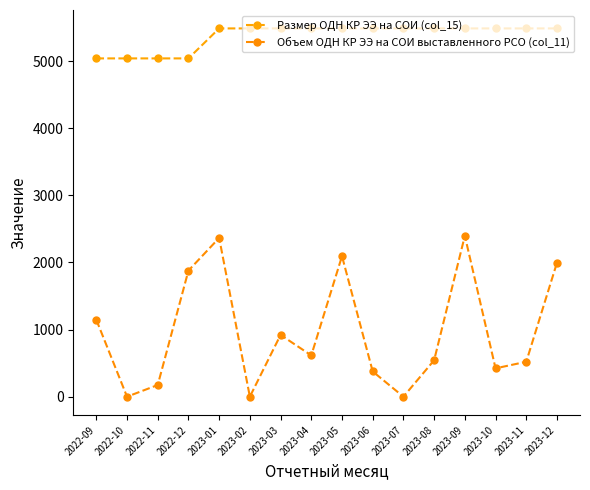

What is the difference between the Объем ОДН КР ЭЭ на СОИ выставленного РСО (col_11) values at 2022-10 and 2023-05?

2093.7